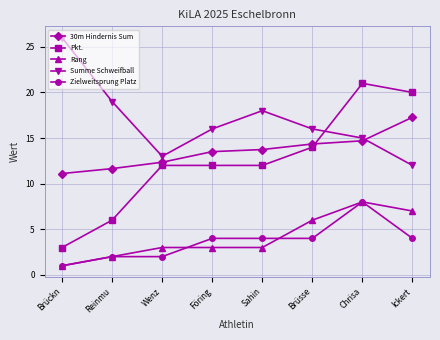

What is the label of the 4th point from the left?

Föring